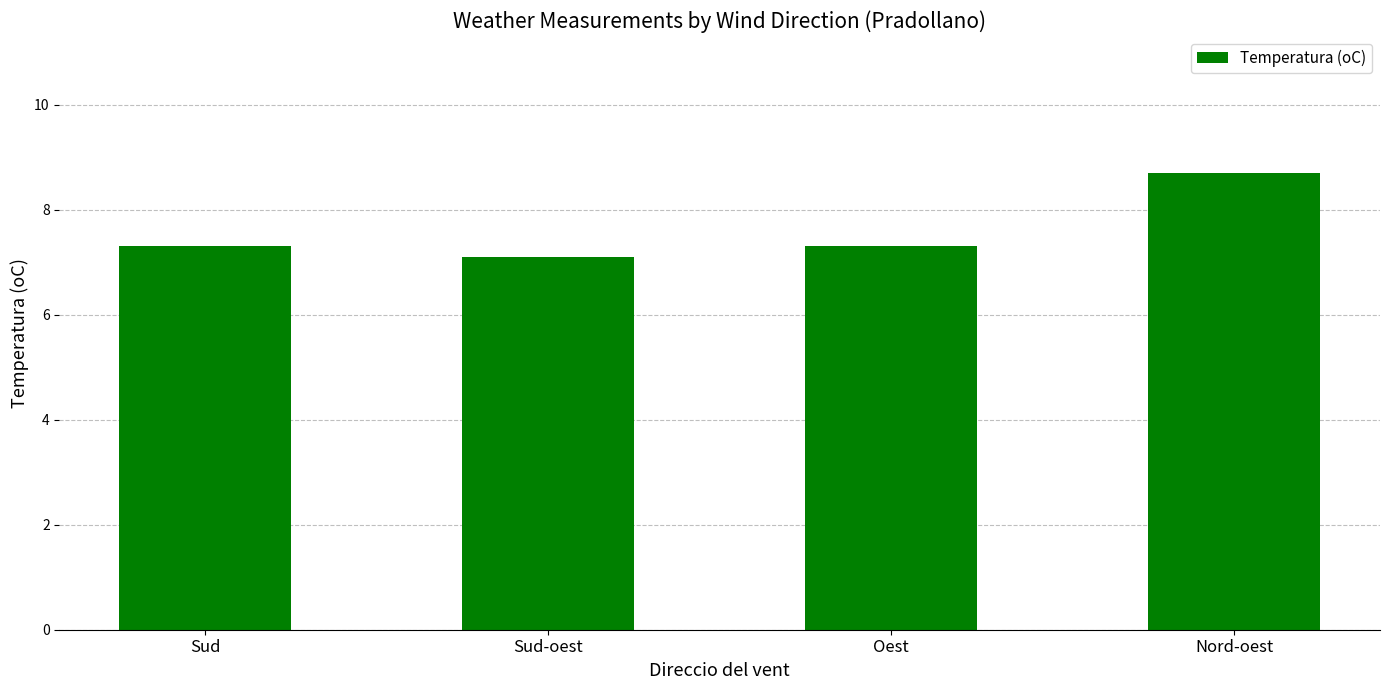

Approximately how many times larger is the value at Sud compared to Oest?

1.0